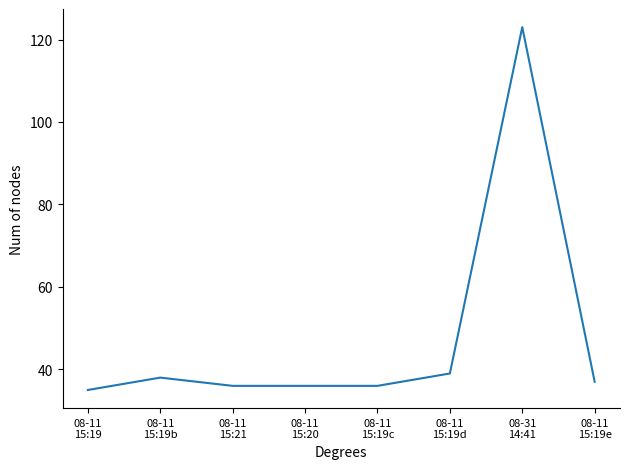

Does the chart have visible grid lines?

No